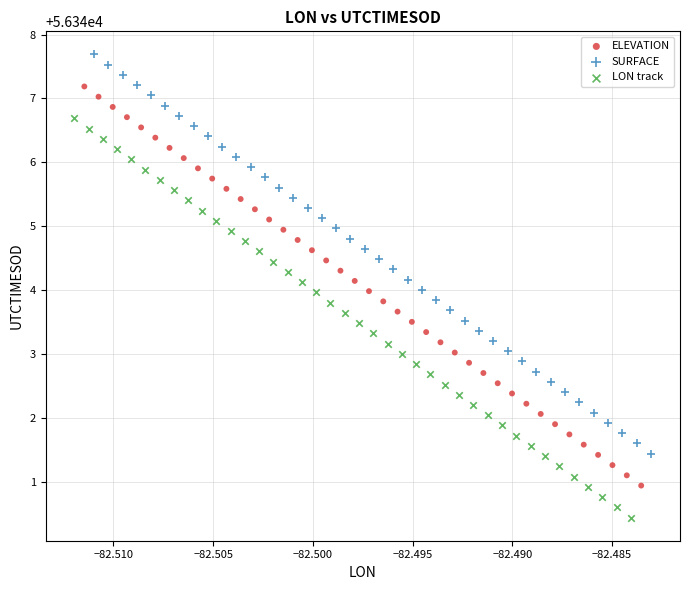

Which series contains the highest Y value?

SURFACE